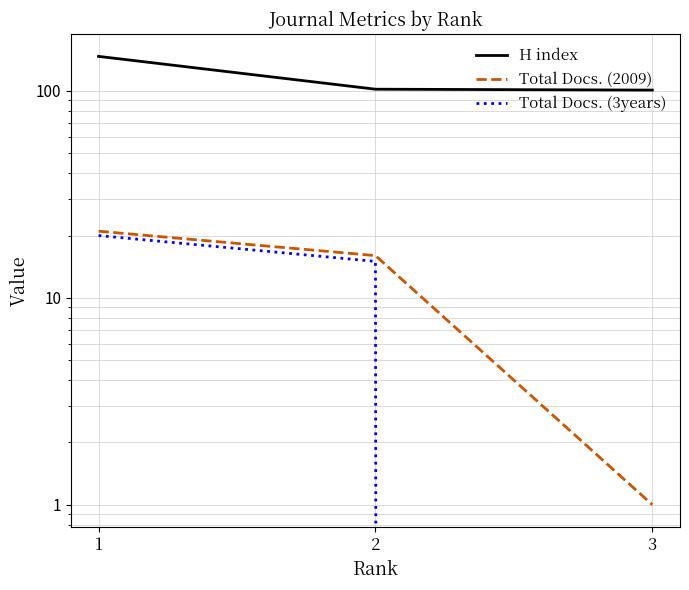

What are all the series names shown in the legend?

H index, Total Docs. (2009), Total Docs. (3years)